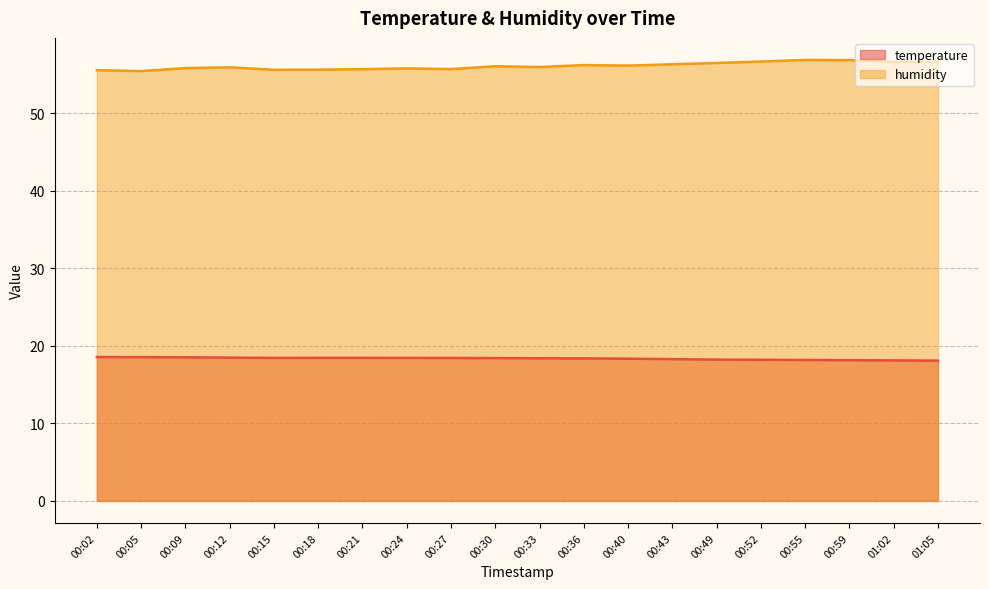

True or false: humidity has more than 1 interior local peaks.

True